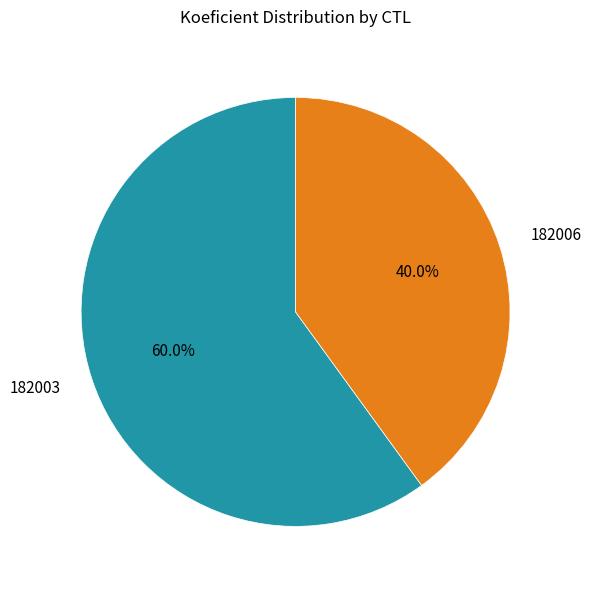

Rank the categories by value from highest to lowest.

182003, 182006